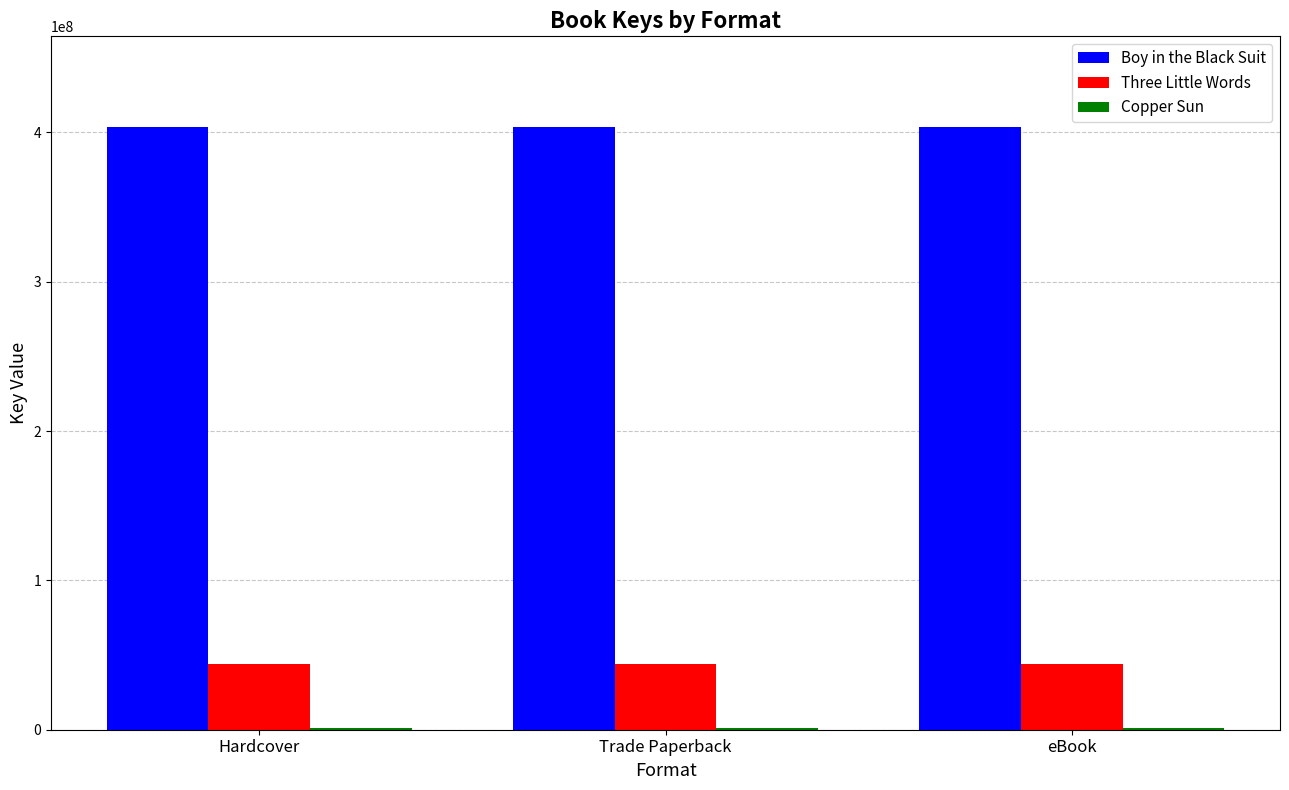

What is the total value across all series at eBook?

449110300